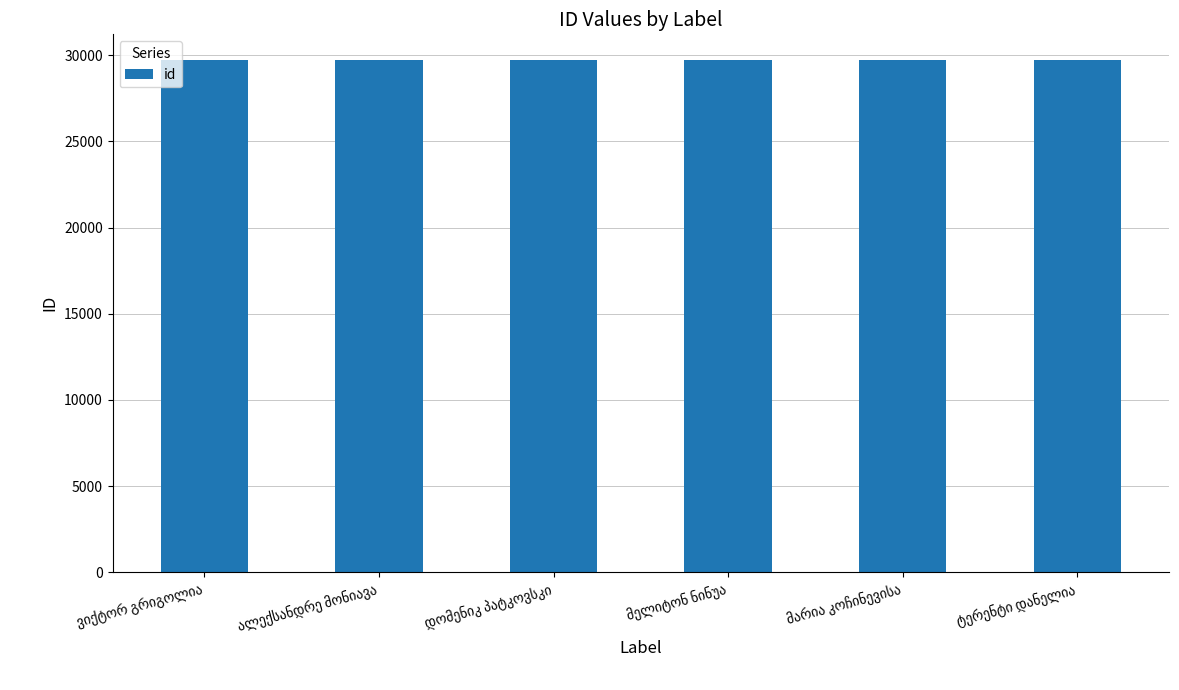

What is the difference between the maximum and minimum values?

5